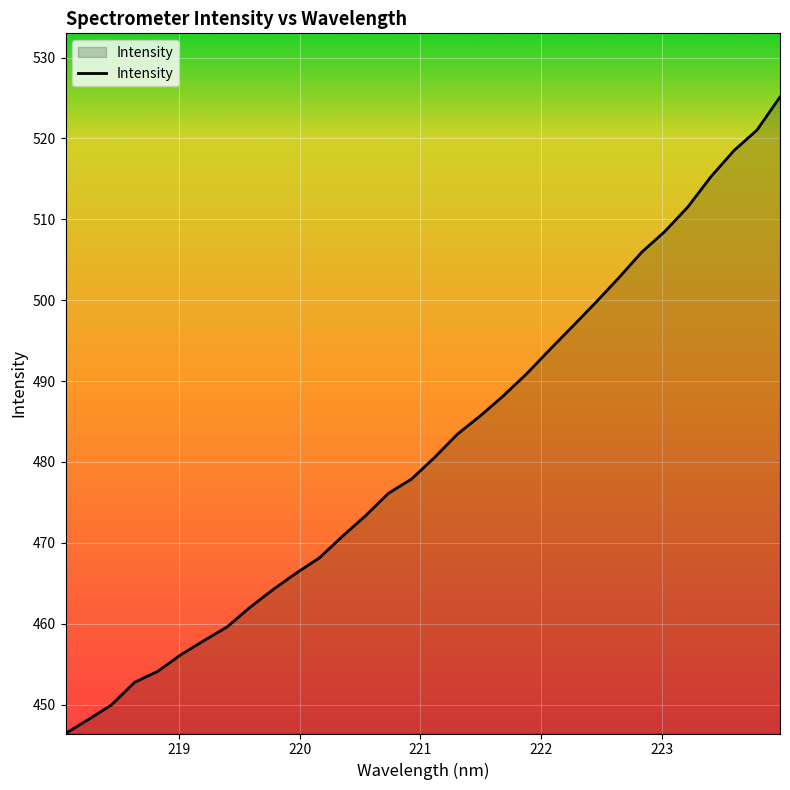

Does the chart display data point markers on the line(s)?

No